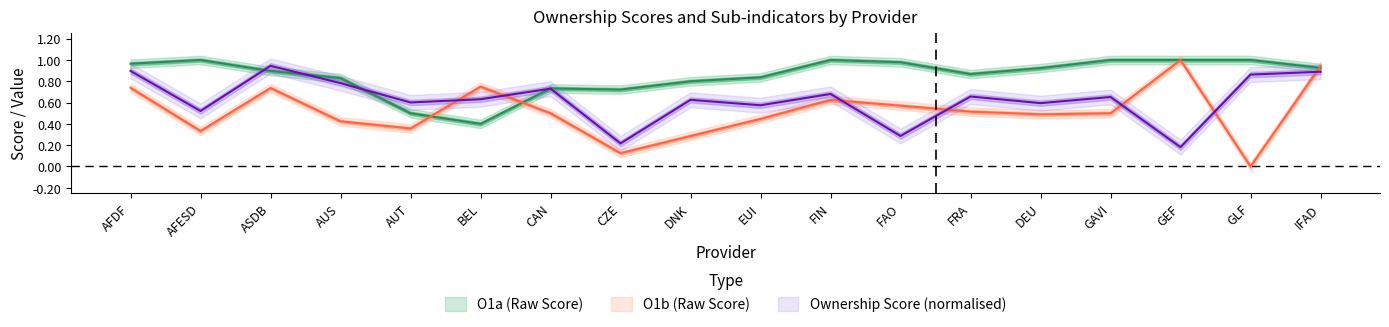

True or false: Ownership_score and O1b intersect in this chart.

True